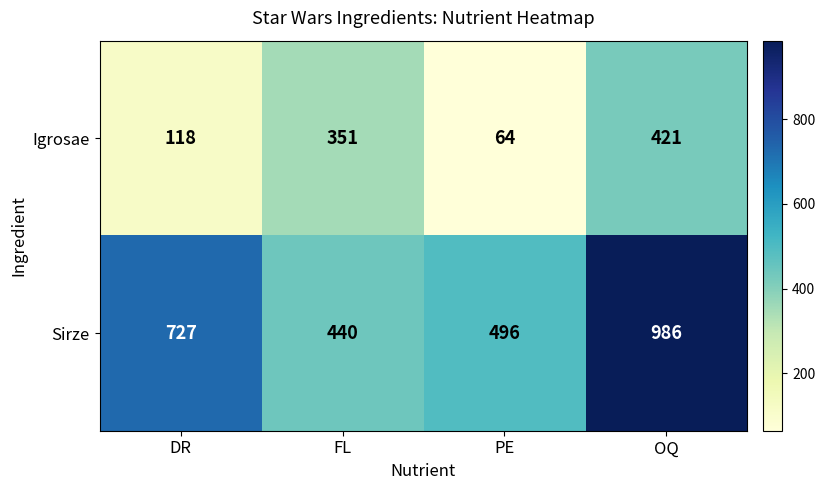

Where is Igrosae nearest to the value 242?

FL